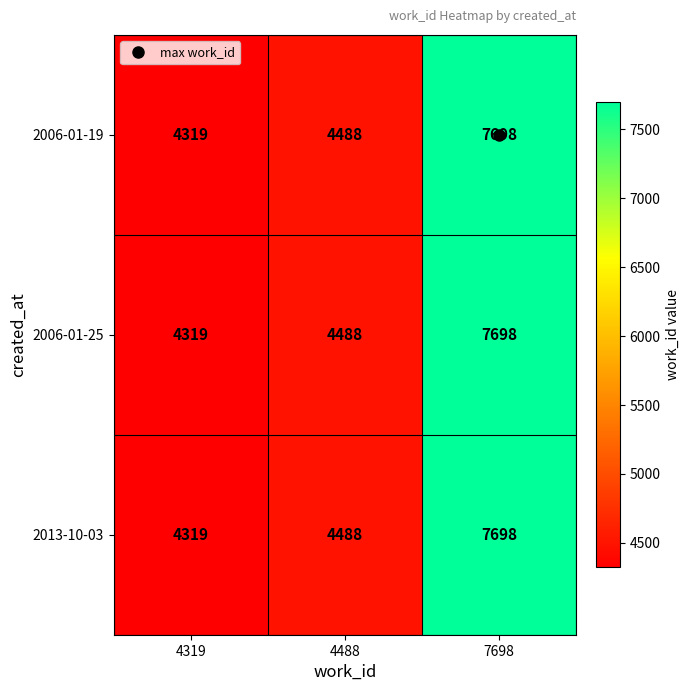

List the labels in order of 2006-01-19 value, smallest first.

4319, 4488, 7698